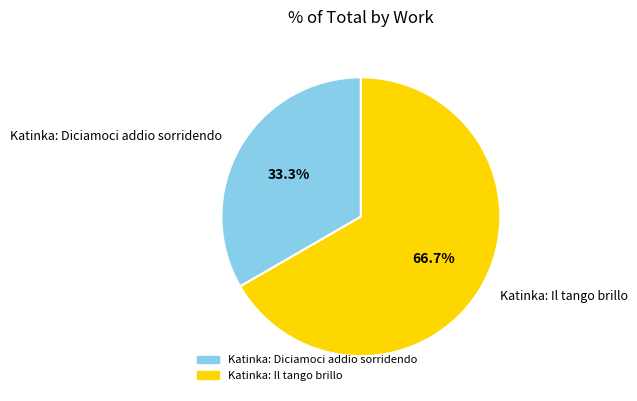

Is the sum of Katinka: Il tango brillo and Katinka: Diciamoci addio sorridendo greater than half?

Yes